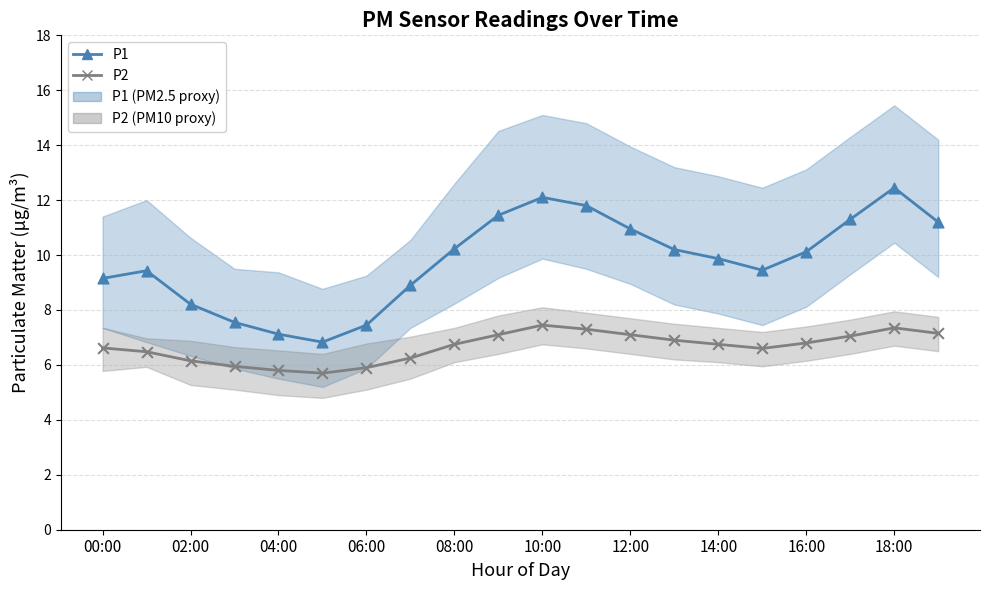

Count the number of points in this scatter plot.

40